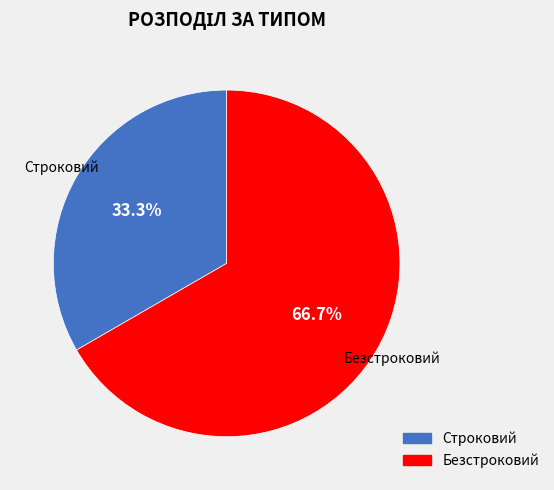

Does Строковий represent more than half of the total?

No